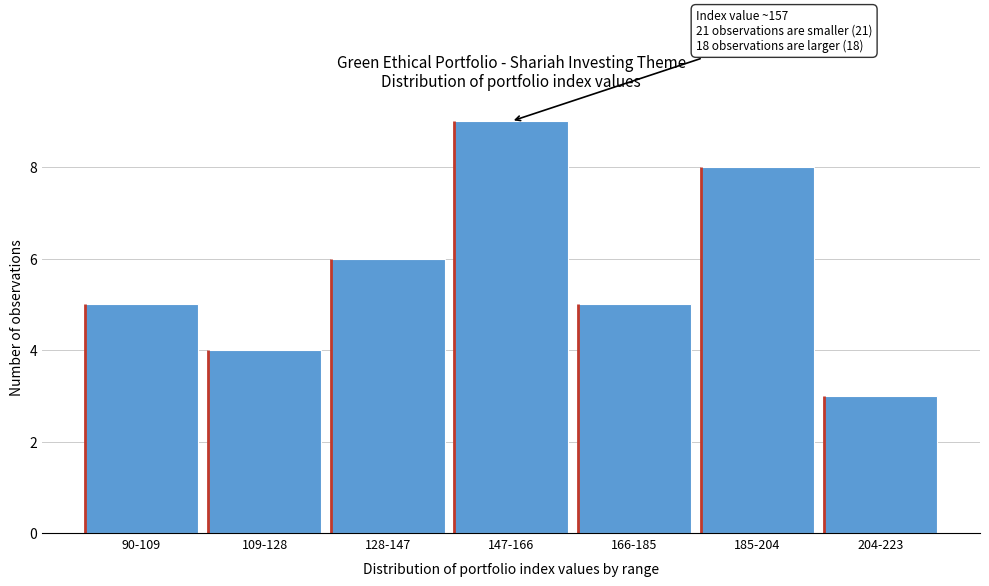

Reading left to right, what are all the values shown in this chart?

90-109=5	109-128=4	128-147=6	147-166=9	166-185=5	185-204=8	204-223=3